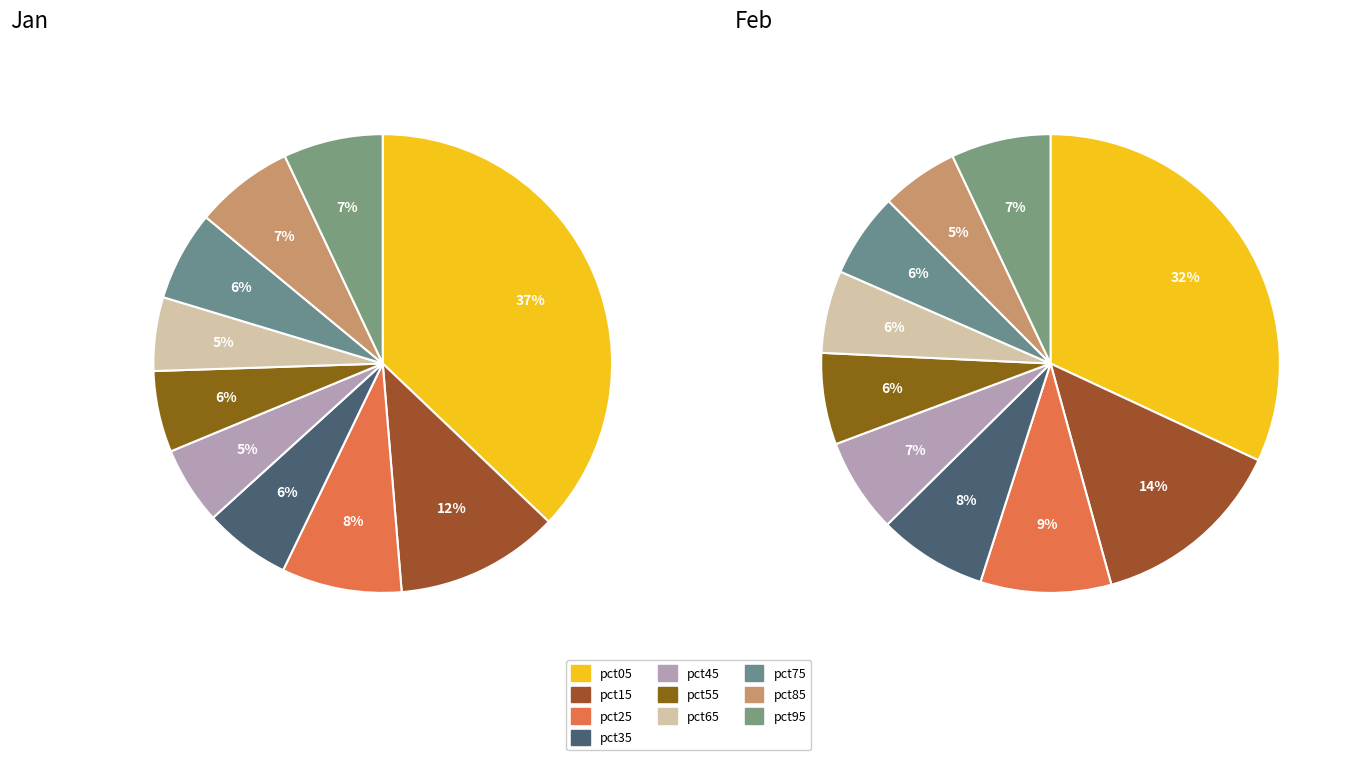

To the nearest percent, what is the average slice percentage?

10%